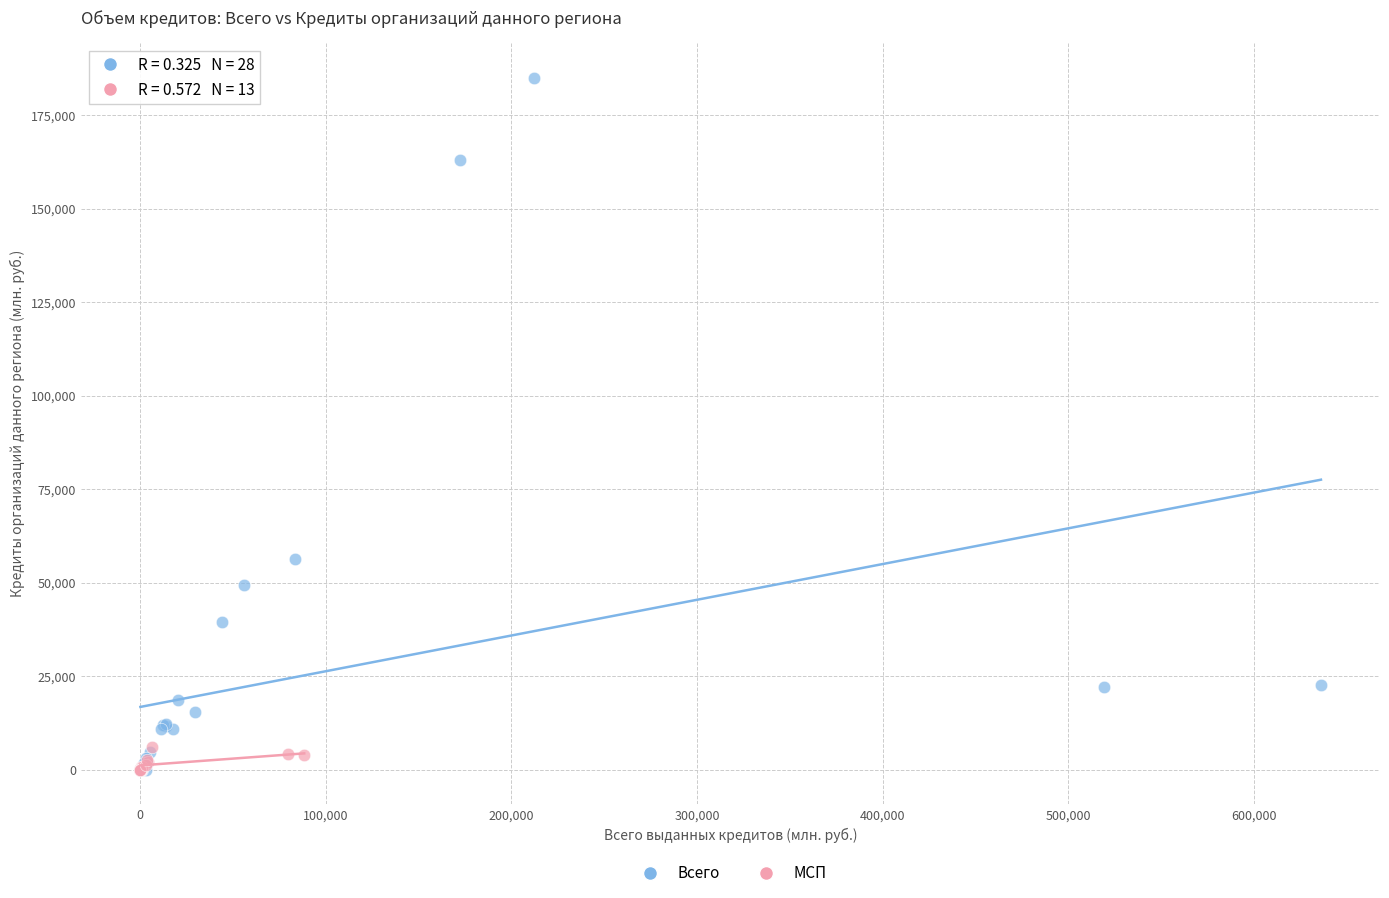

Which series has the widest spread of Y values?

Всего